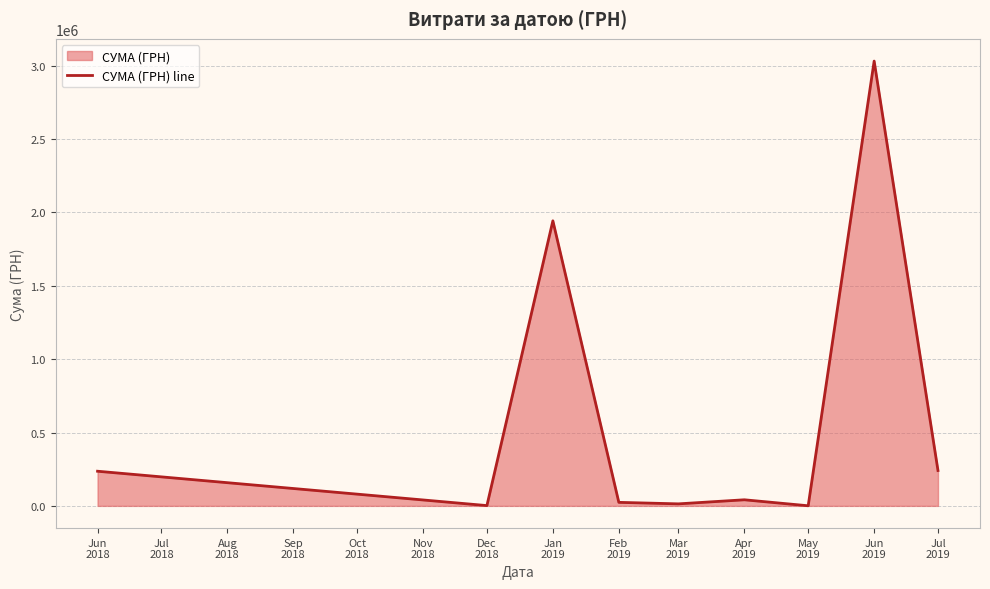

At which category does the chart reach its peak across all series?

Jun
2019